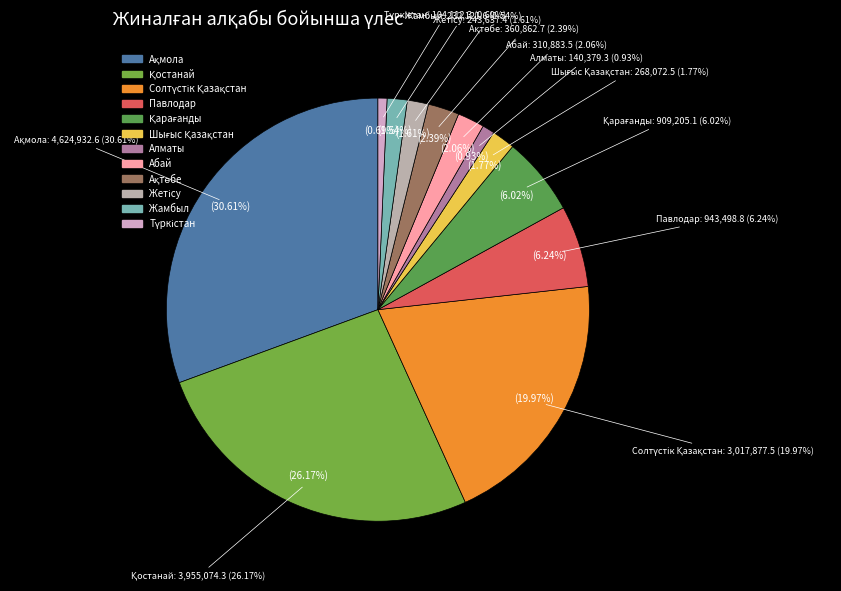

Is it true that Шығыс Қазақстан is 2% of the pie?

True